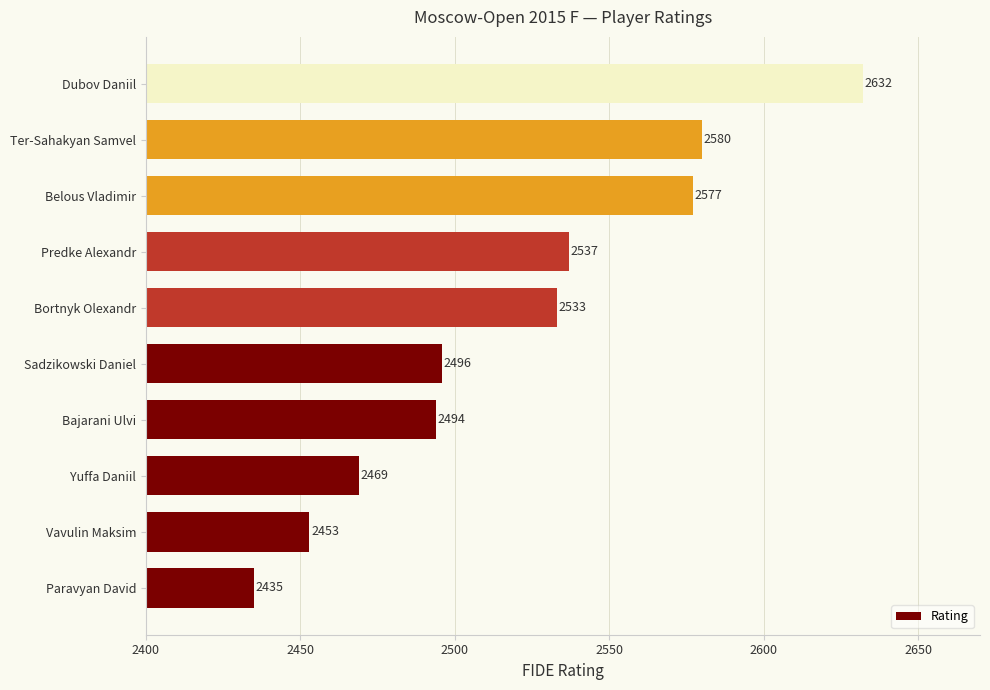

What is the approximate value at Yuffa Daniil?

2469